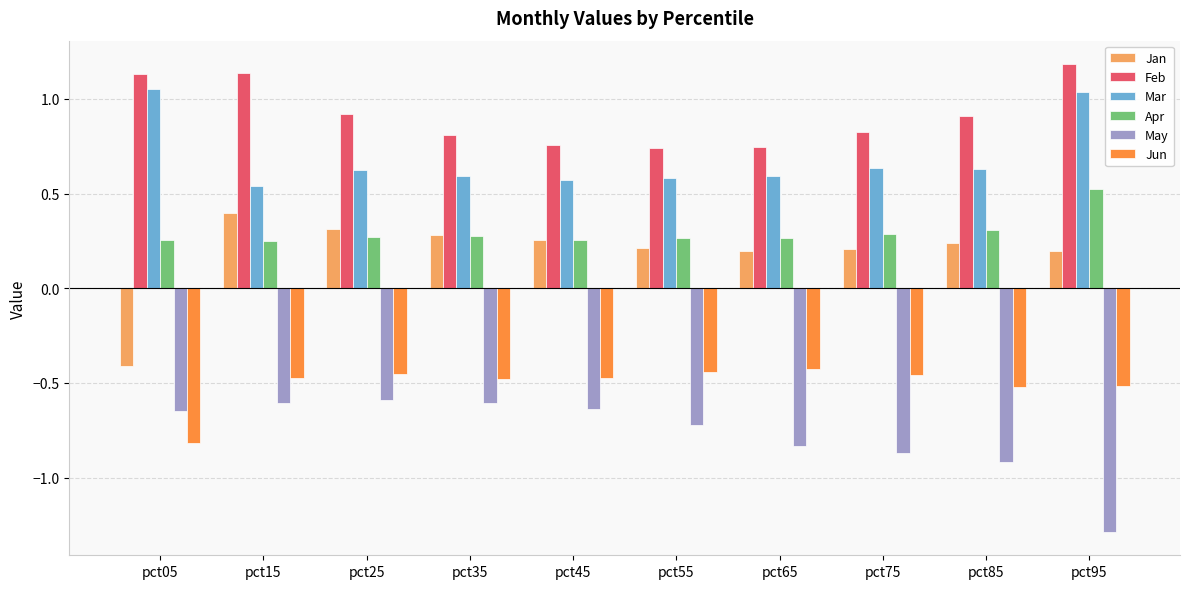

Does the chart contain stacked bars?

No